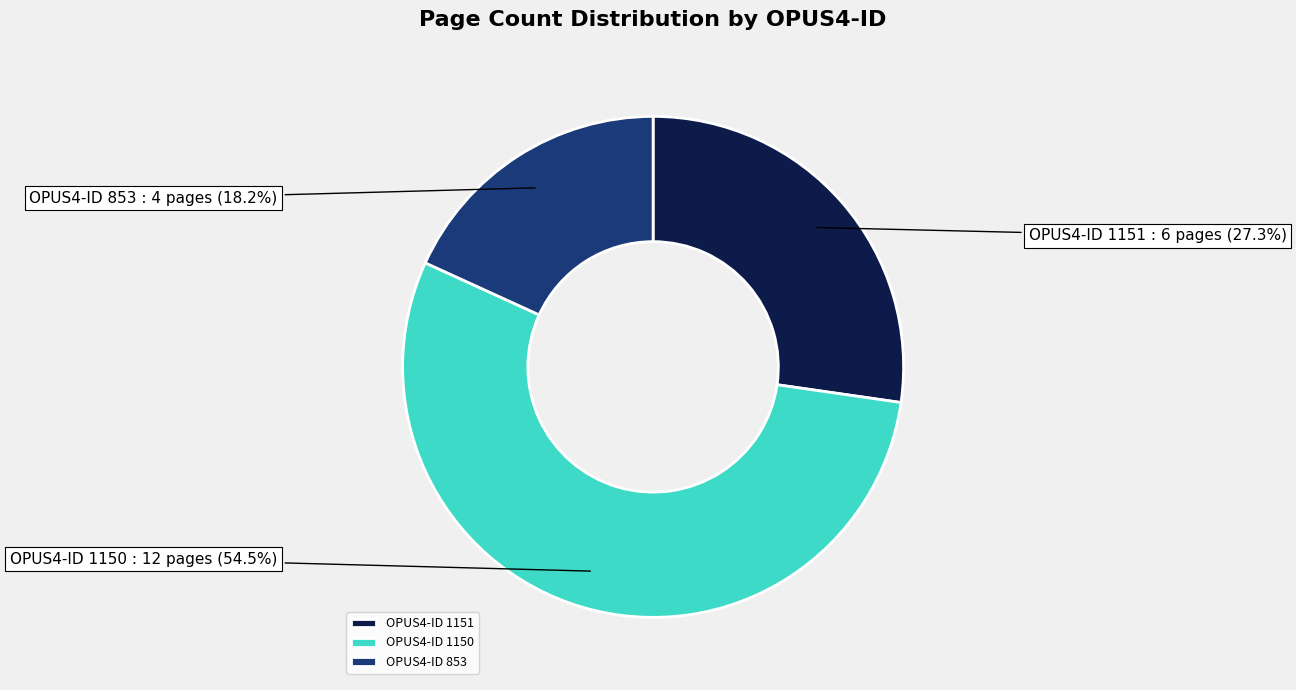

Combined, what portion of the pie is OPUS4-ID 1150 and OPUS4-ID 853?

72.7%